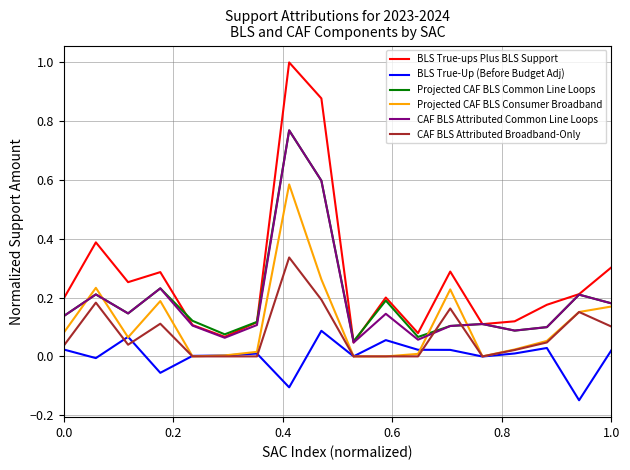

How many intersections are there between Projected CAF BLS Consumer Broadband and CAF BLS Attributed Common Line Loops?

4